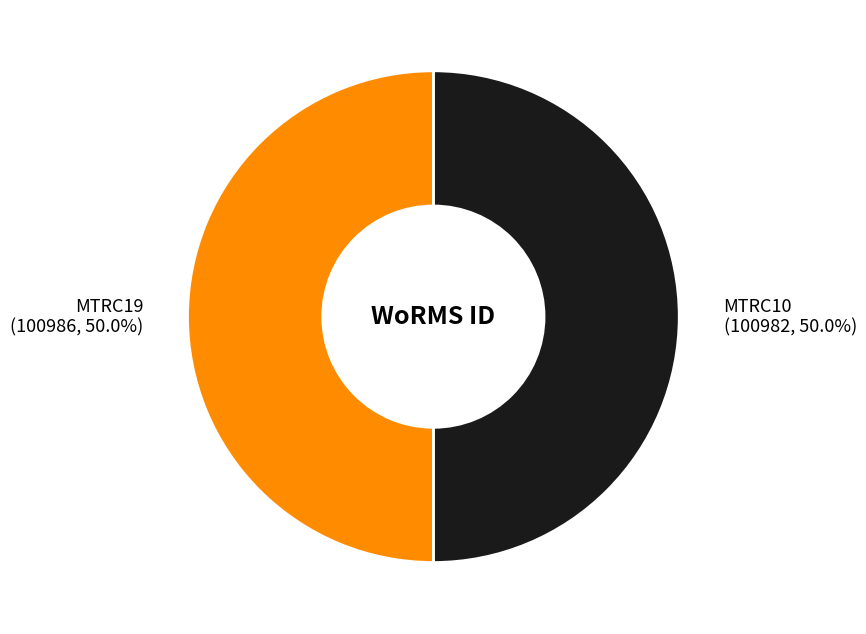

How many segments does this pie chart have?

2